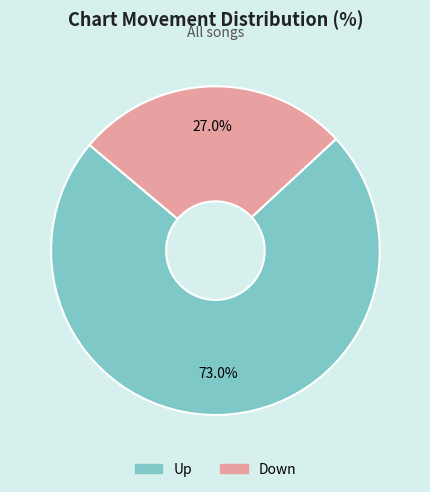

Which category has the biggest portion of the pie?

Up